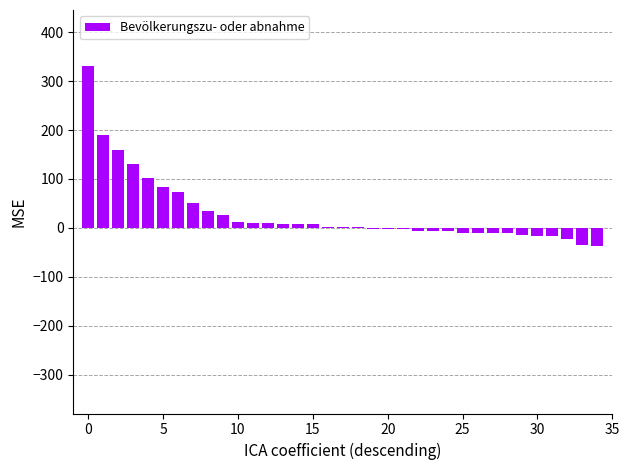

What is the maximum value shown in the chart?

330